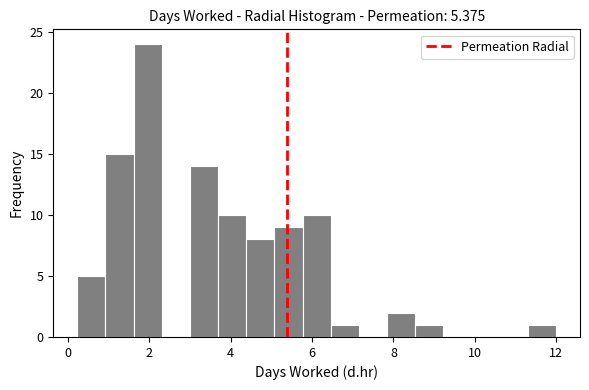

Around what value on the x-axis is the tallest bar? Give the approximate position of its centre, as read against the axis.

2.0